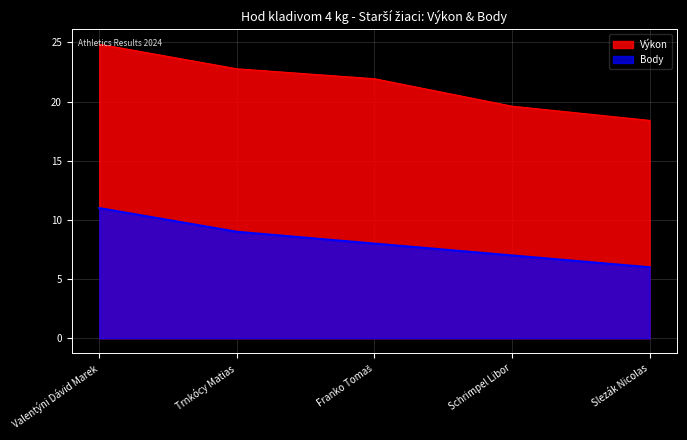

Which series has the widest spread of values?

Výkon